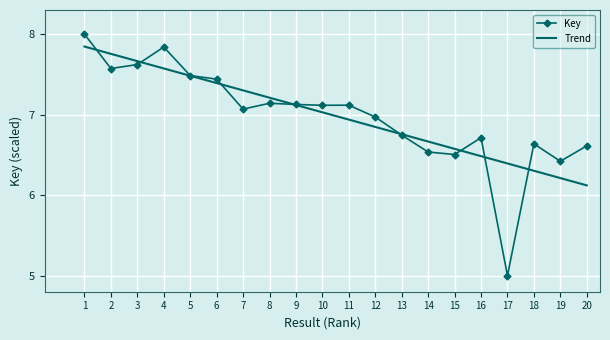

What is the total value across all series at 16?

13.2